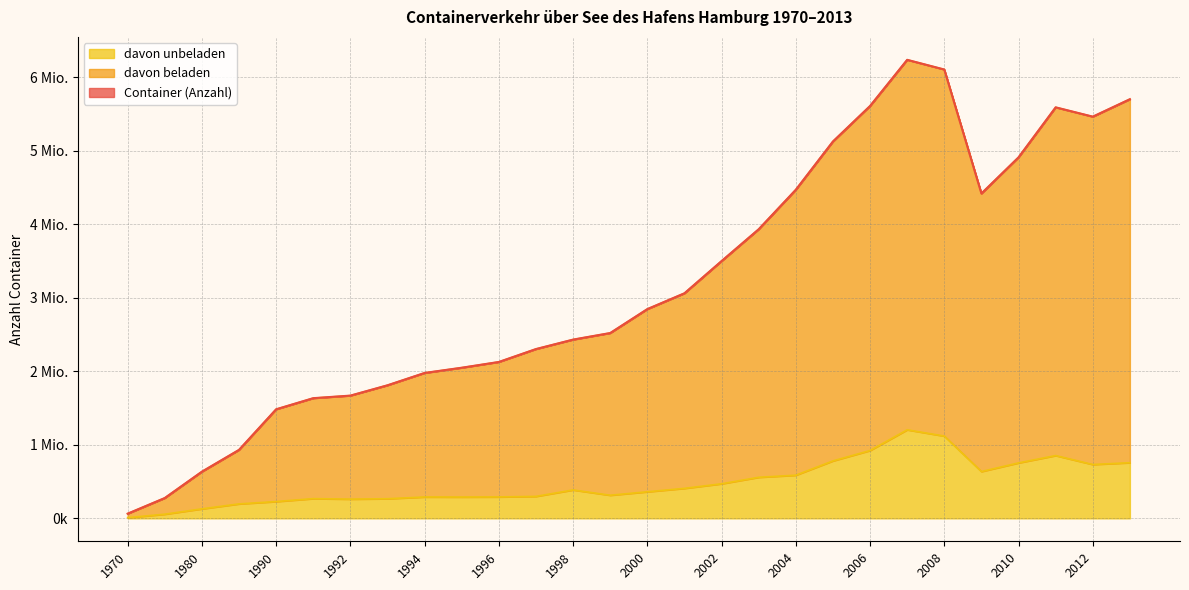

Rank the series by their maximum value, from highest to lowest.

Container (Anzahl), davon beladen, davon unbeladen